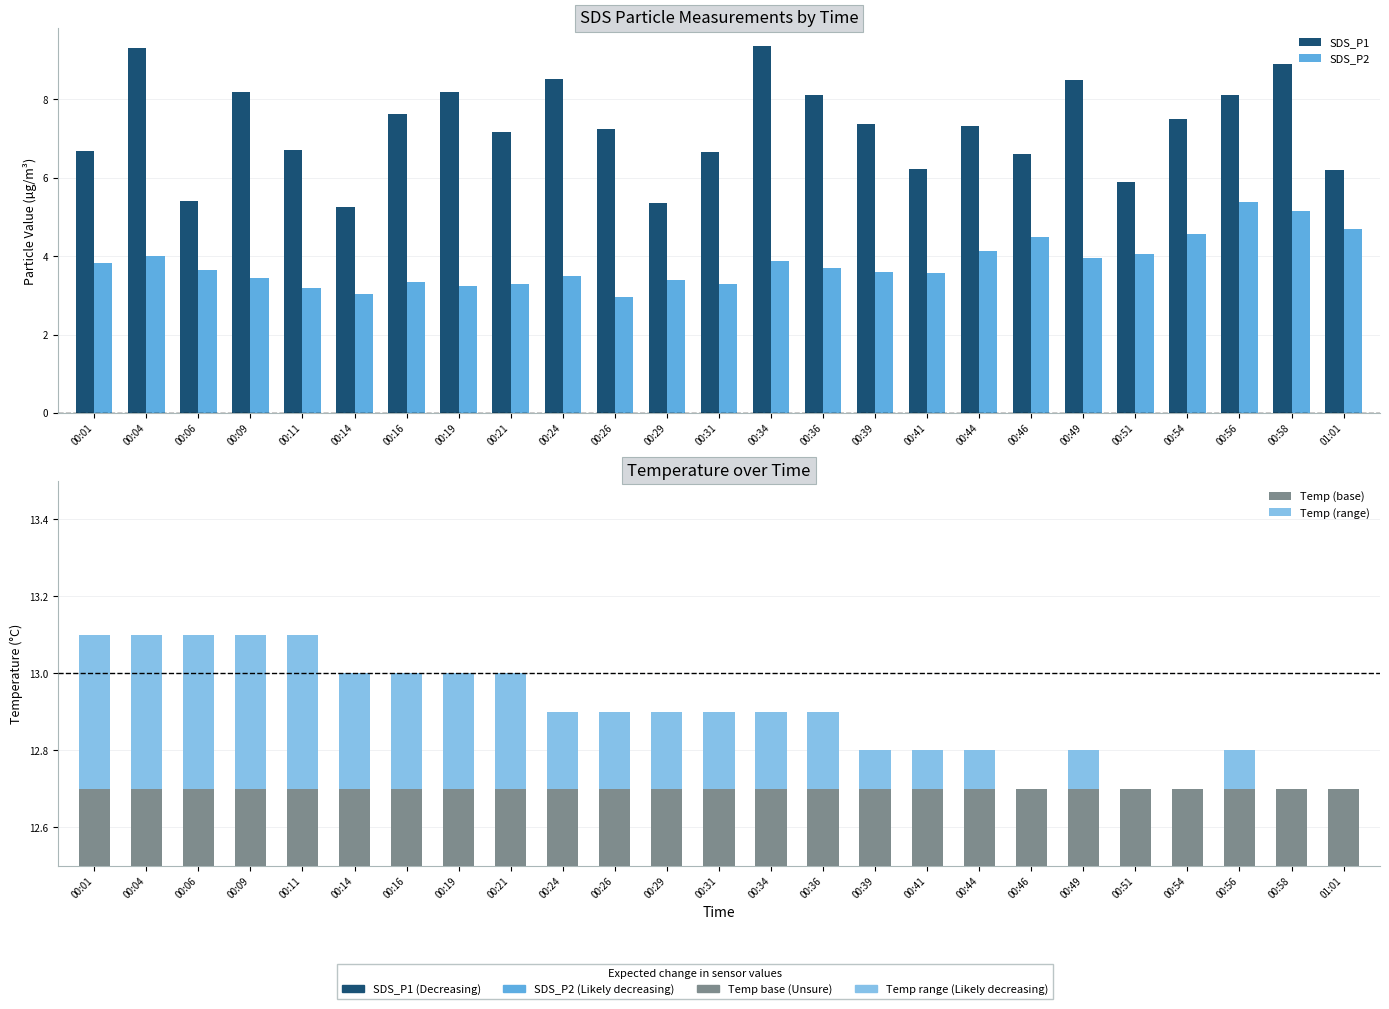

What are all the series names shown in the legend?

SDS_P1, SDS_P2, Temp (base), Temp (range)